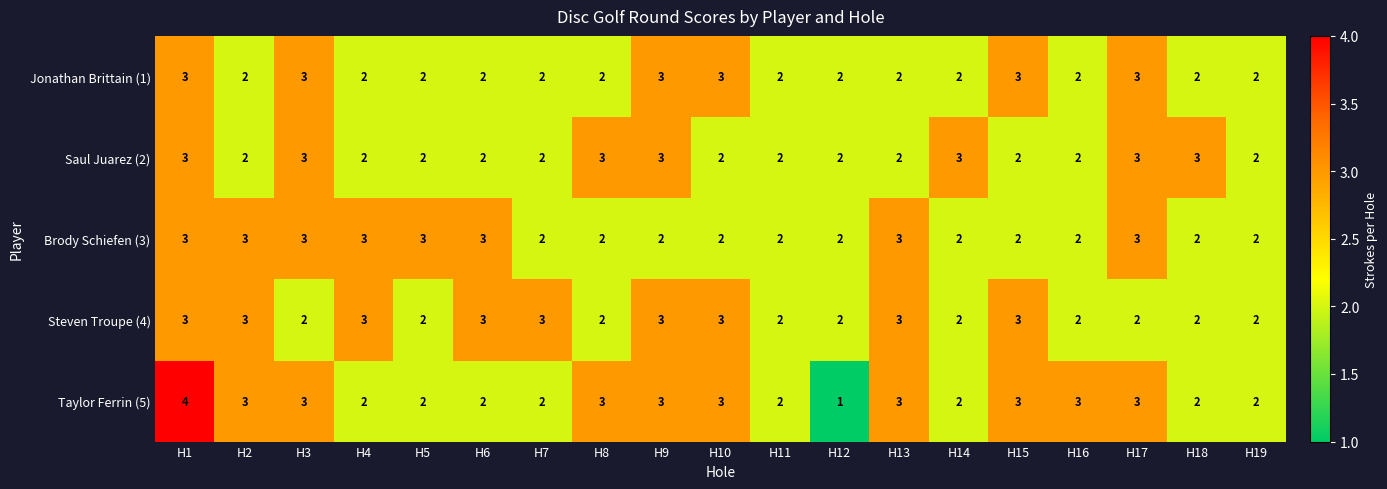

What is the sum of the Jonathan Brittain (1) values at H14 and H1?

5